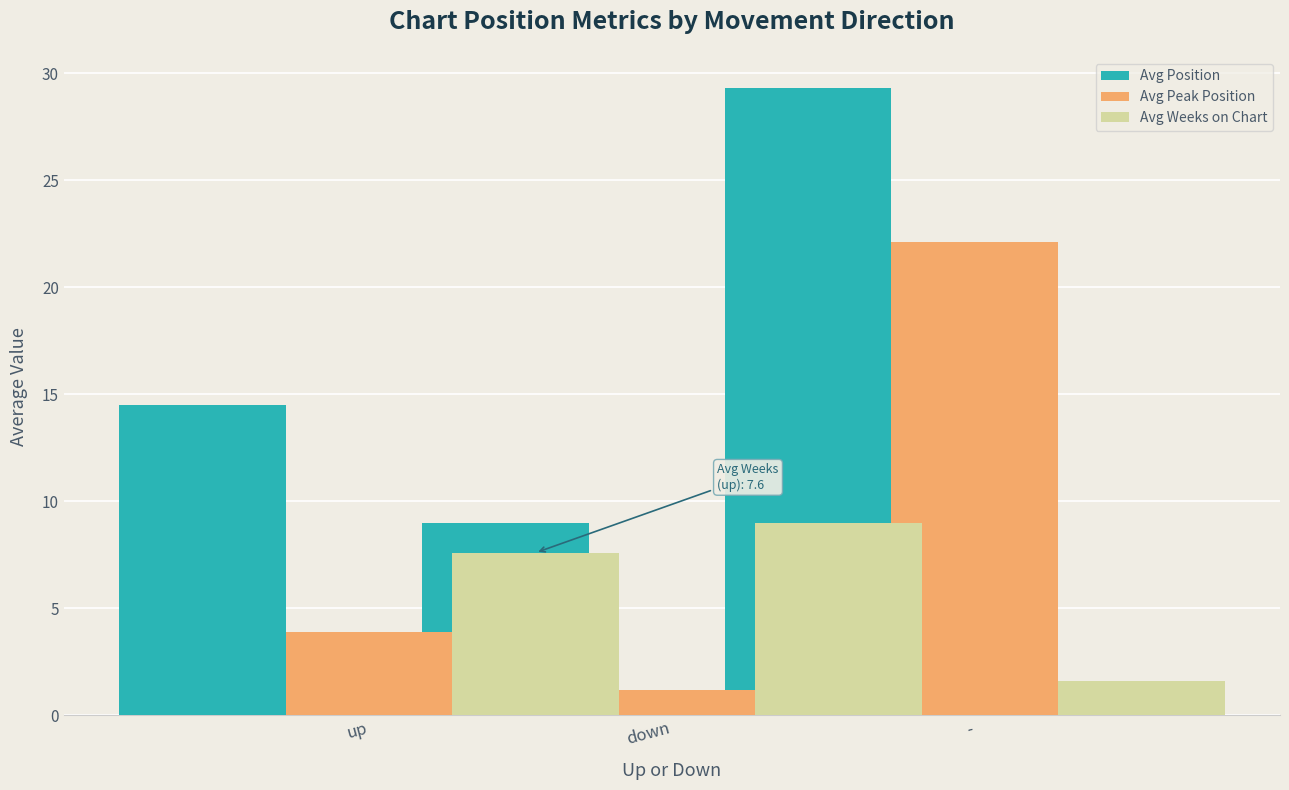

Where is Avg Weeks on Chart nearest to the value 5?

down